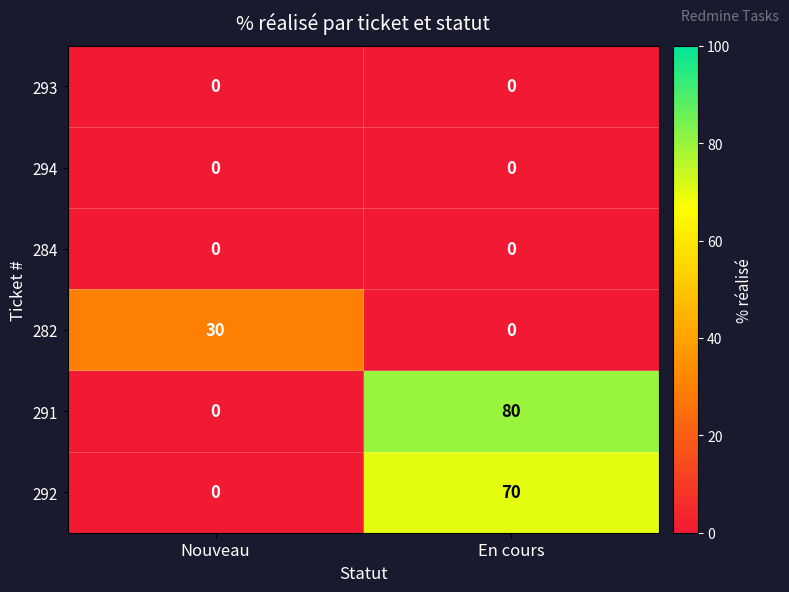

Which label corresponds to the largest value in the chart?

En cours